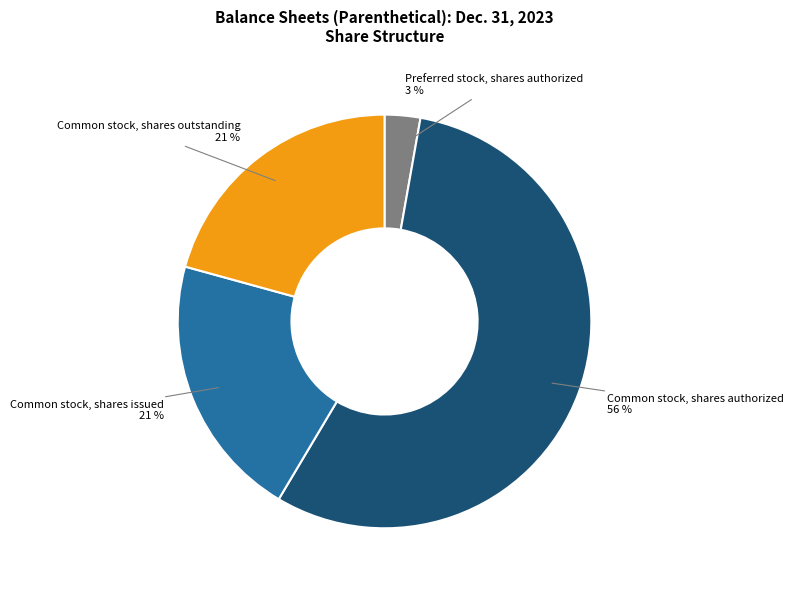

What is the ratio of the value at Common stock, shares authorized to the value at Common stock, shares outstanding?

2.7